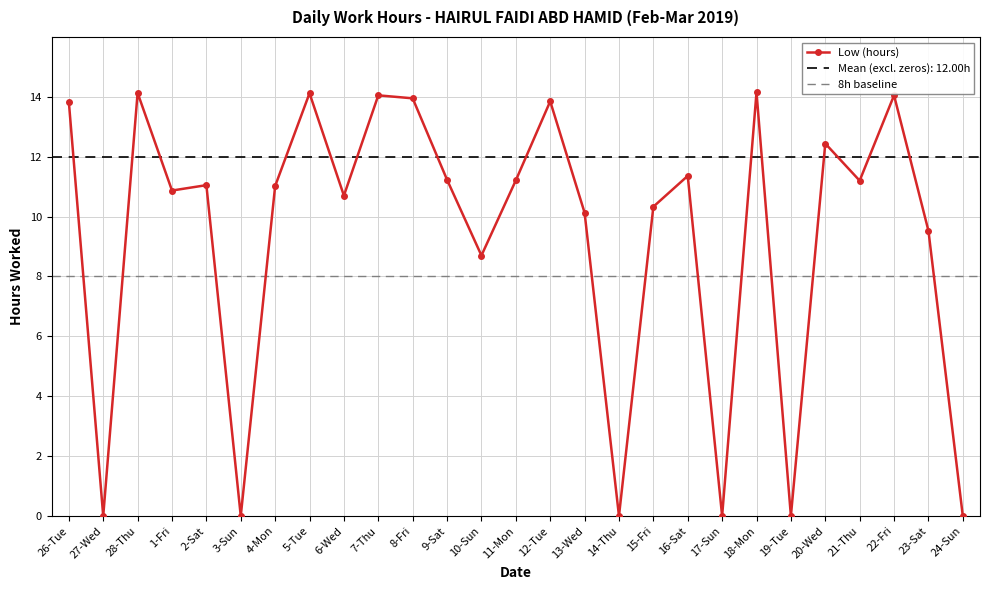

List the labels in order of value, largest first.

18-Mon, 28-Thu, 5-Tue, 7-Thu, 22-Fri, 8-Fri, 12-Tue, 26-Tue, 20-Wed, 16-Sat, 9-Sat, 11-Mon, 21-Thu, 2-Sat, 4-Mon, 1-Fri, 6-Wed, 15-Fri, 13-Wed, 23-Sat, 10-Sun, 27-Wed, 3-Sun, 14-Thu, 17-Sun, 19-Tue, 24-Sun